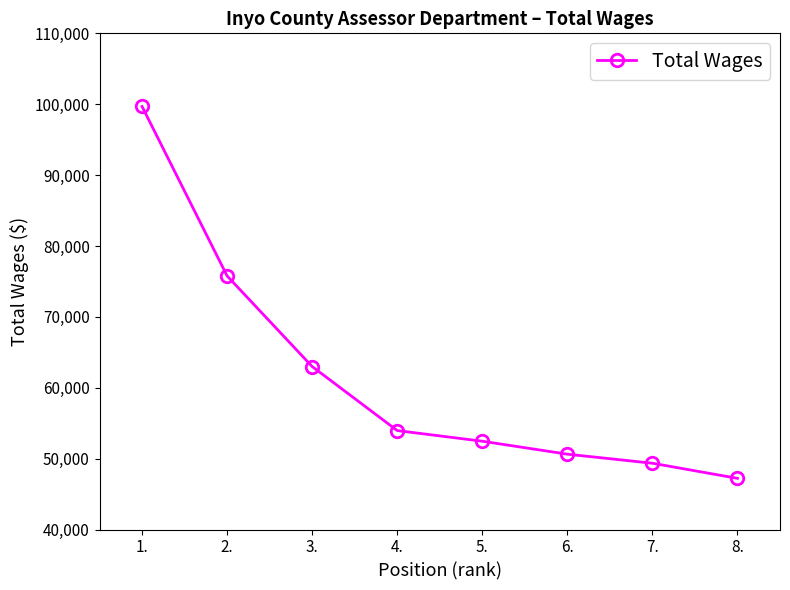

Reading left to right, extract all data points from this chart.

1.=99681	2.=75775	3.=62991	4.=53960	5.=52457	6.=50629	7.=49351	8.=47219